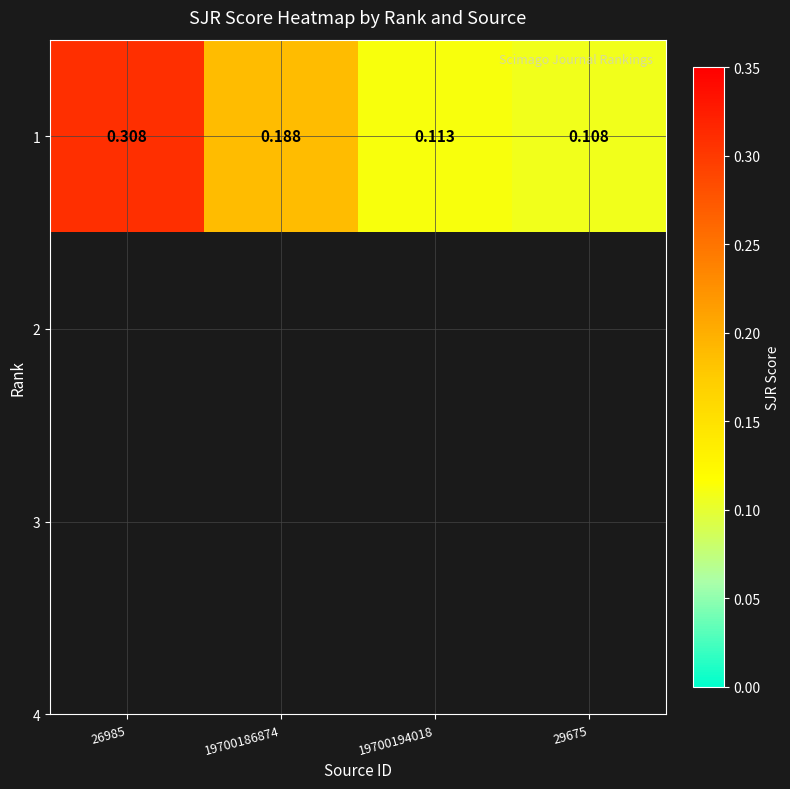

What is the difference between the maximum and second lowest values?

0.2